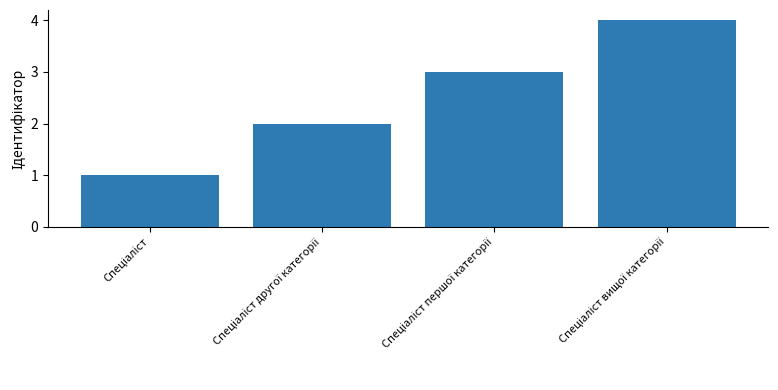

How many data points does each series have?

4